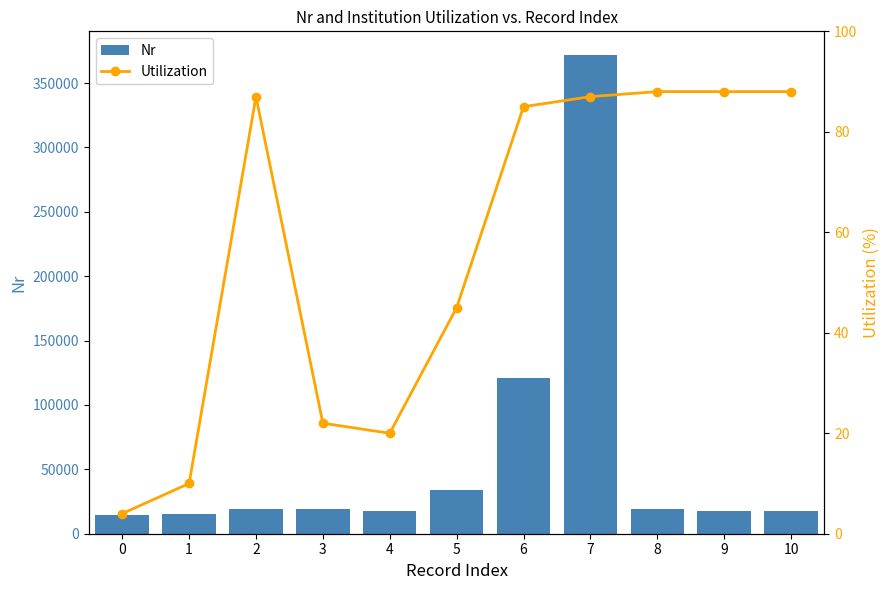

Is it true that Utilization equals 14 at 3?

False